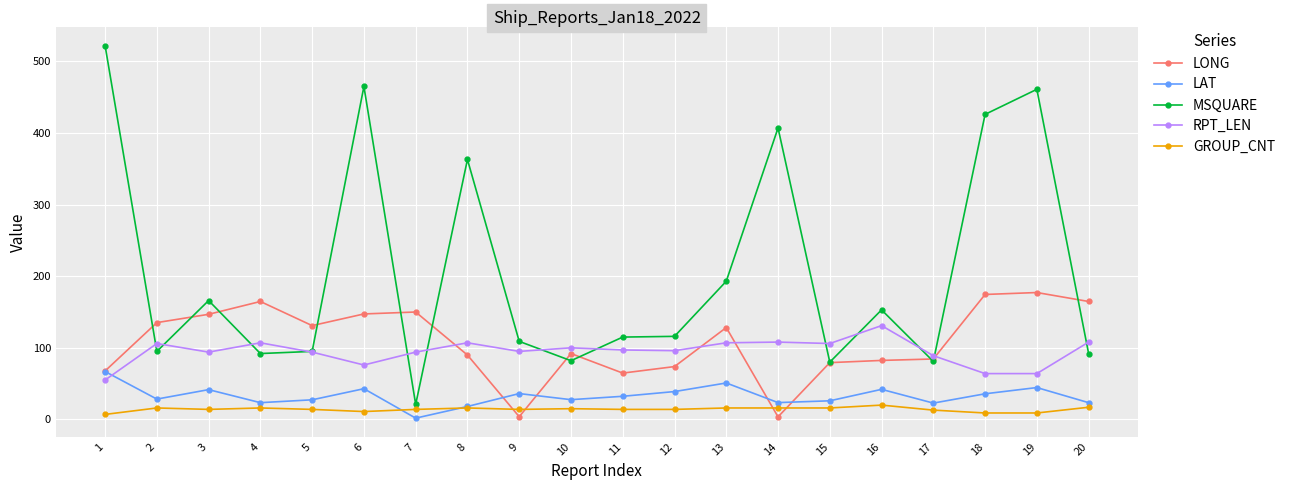

At which label does LAT reach its peak?

1